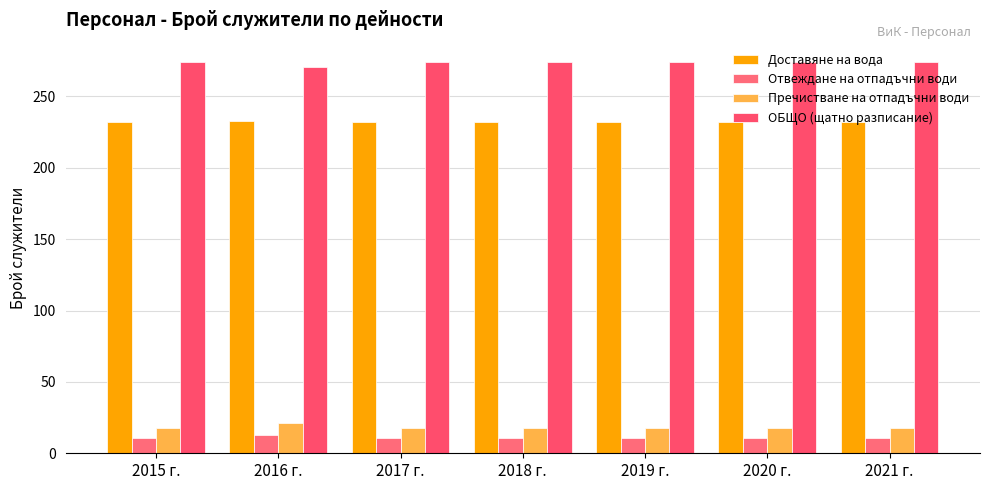

The value of Пречистване на отпадъчни води at 2015 г. is 18. True or false?

True